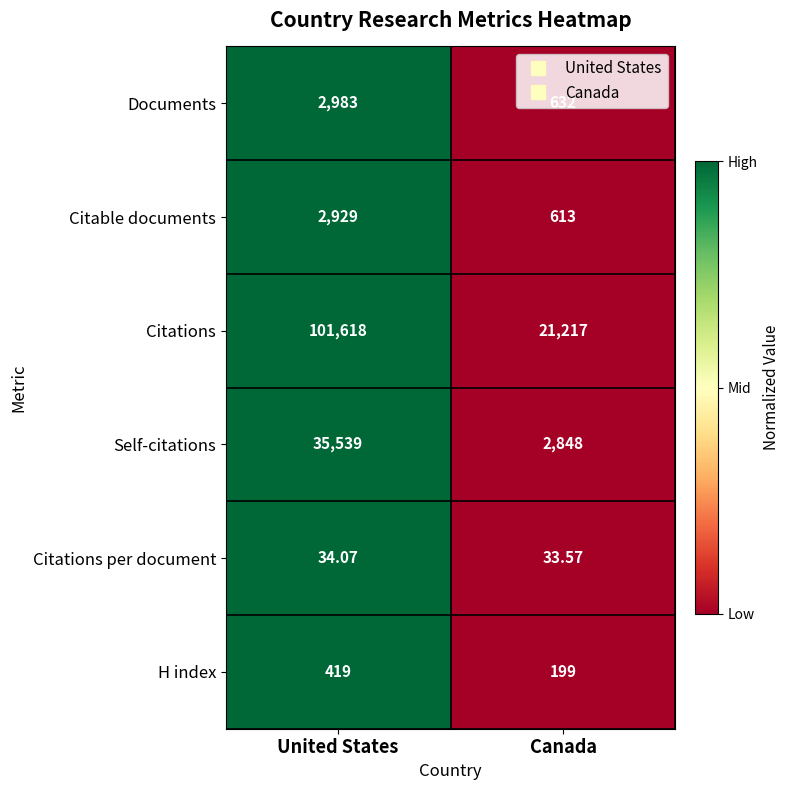

Which series has the largest range (max minus min)?

Citations